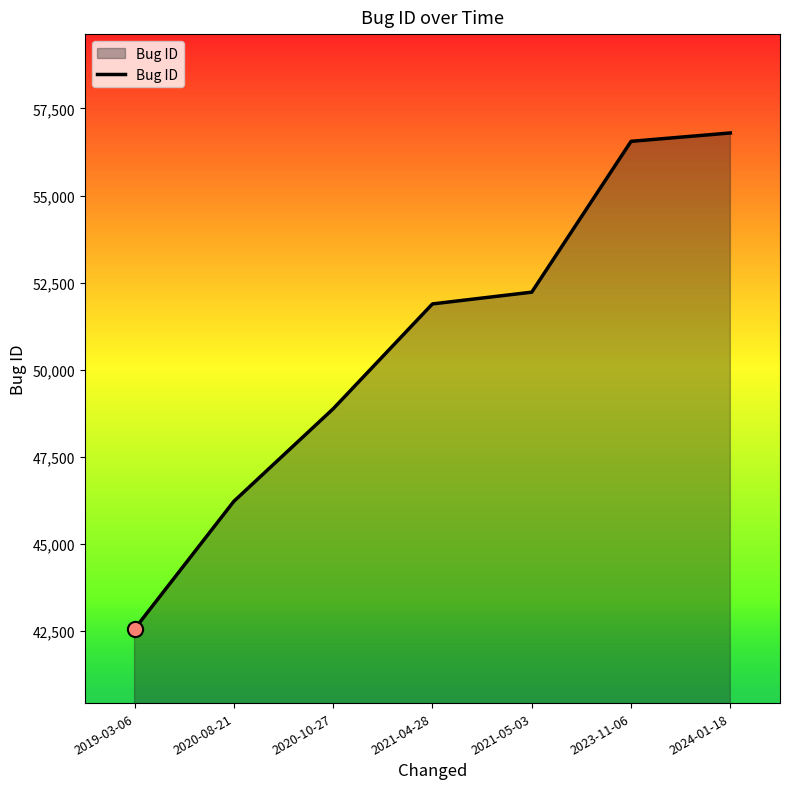

Between 2020-08-21 and 2019-03-06, which is larger?

2020-08-21